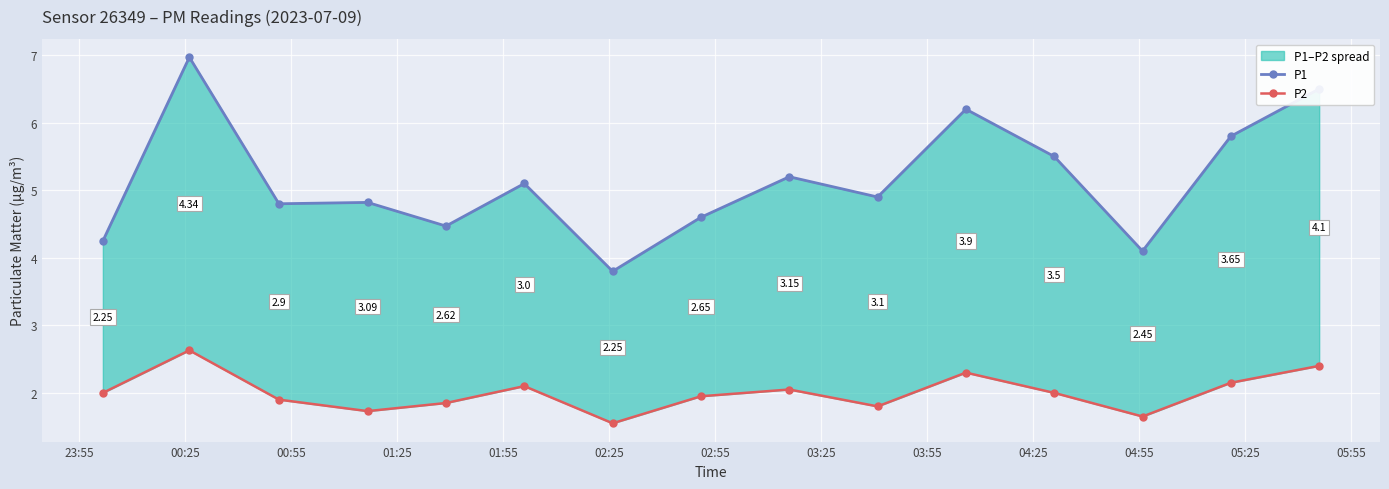

True or false: P1 and P2 cross at least once.

False